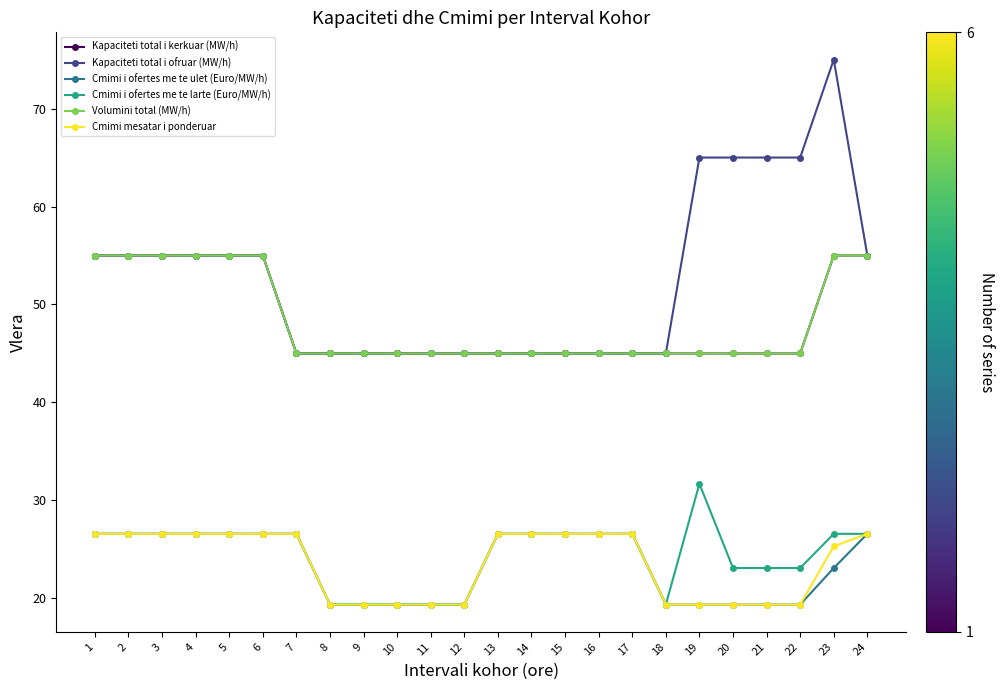

Which series has the widest spread of values?

Kapaciteti total i ofruar (MW/h)